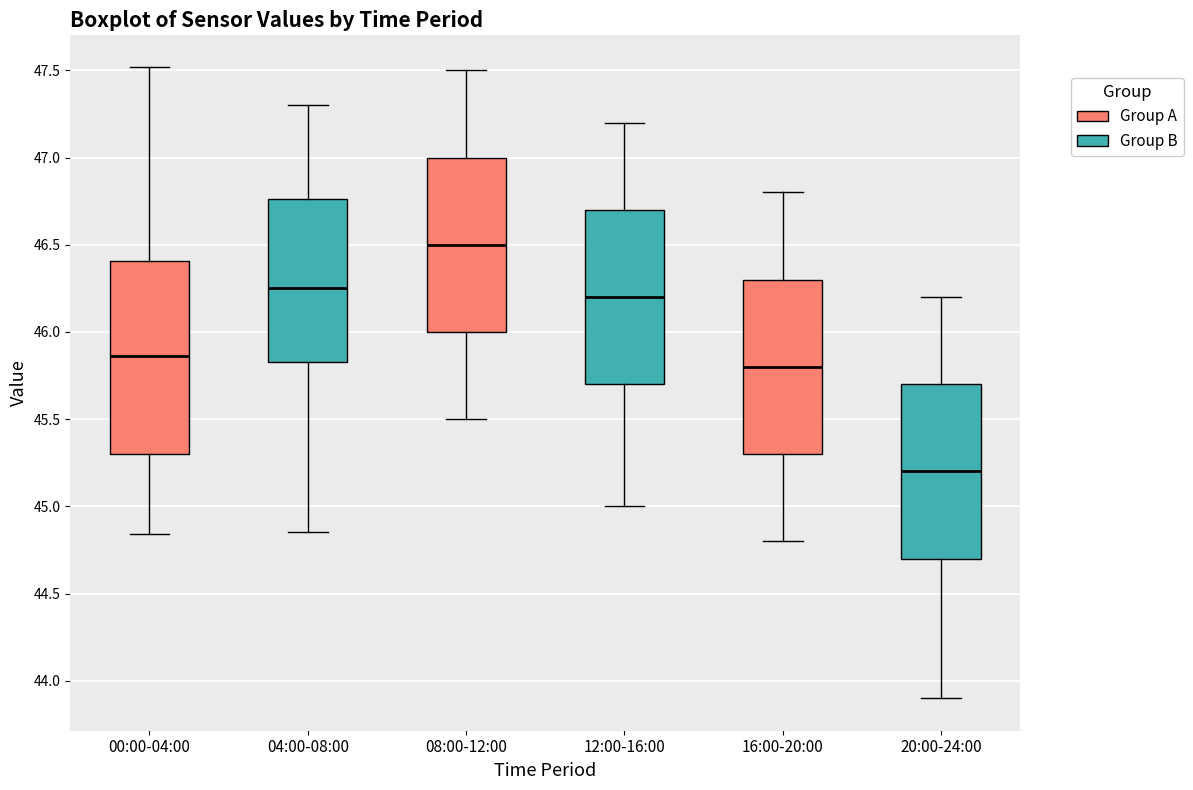

Where is the lower edge of the box for 04:00-08:00 on the y-axis? The values are not printed on the chart, so give them approximately, as read against the axis.

45.85